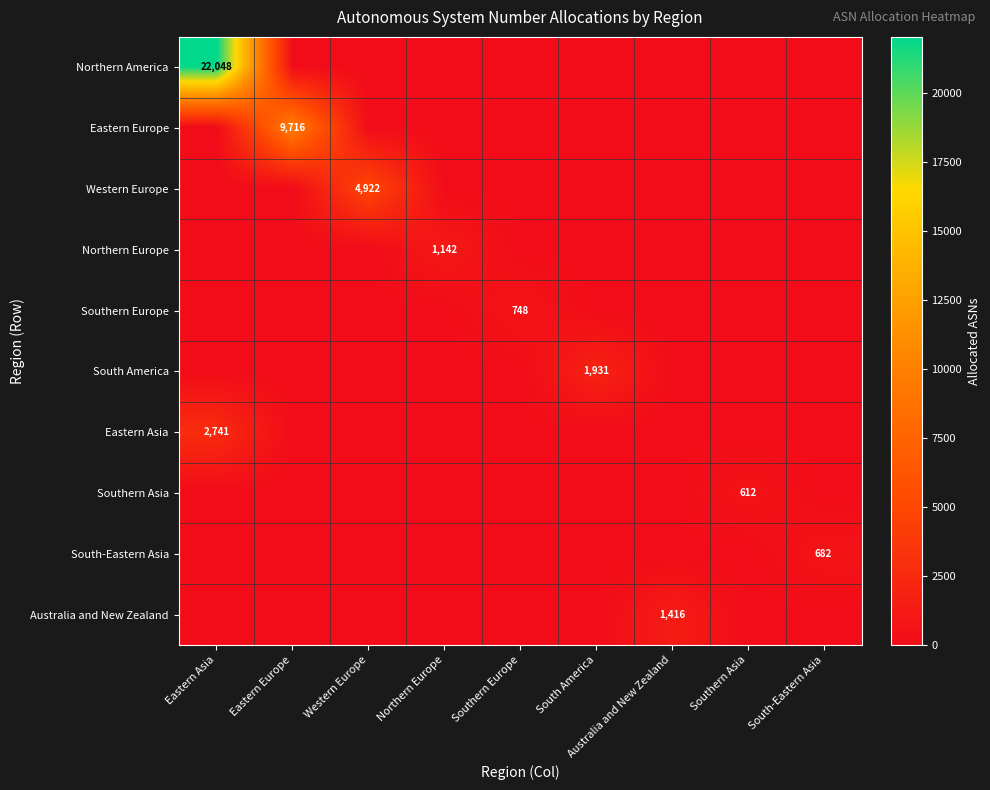

Which series has the largest range (max minus min)?

Northern America